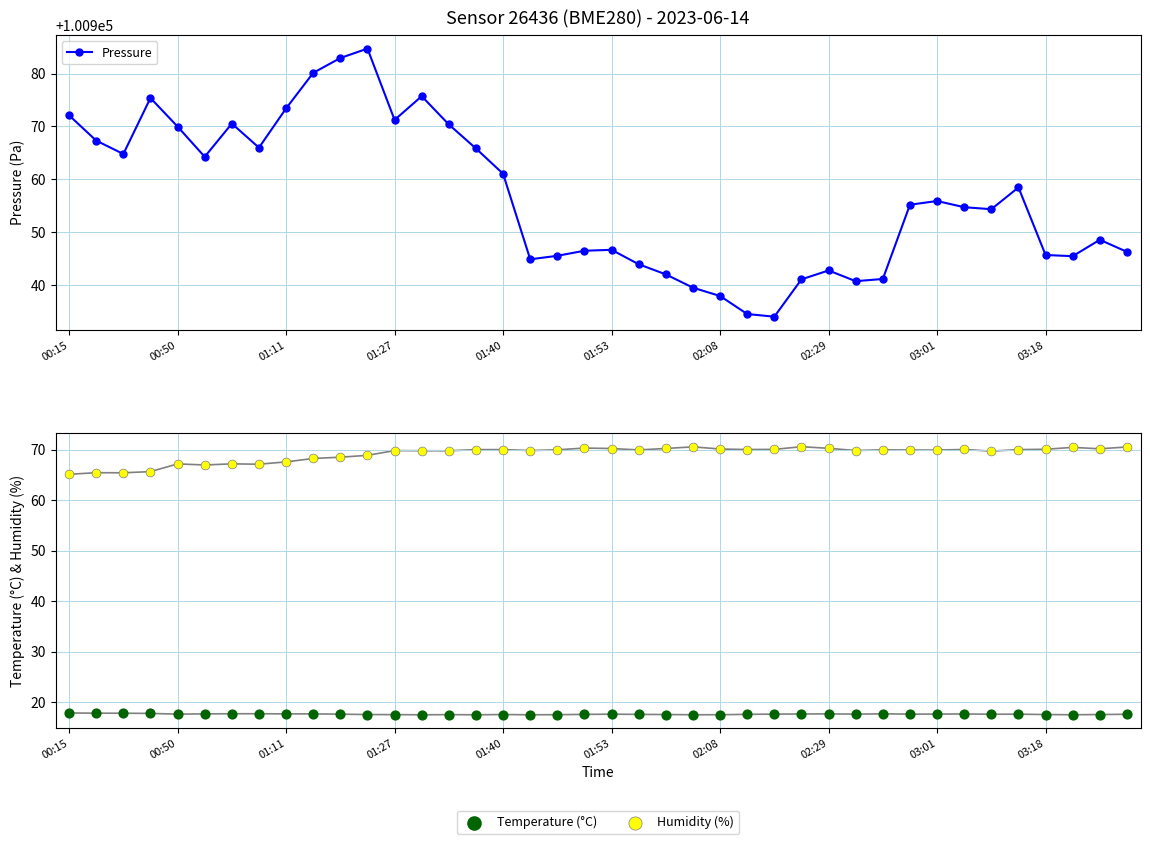

What is the maximum value for Pressure?

100984.7